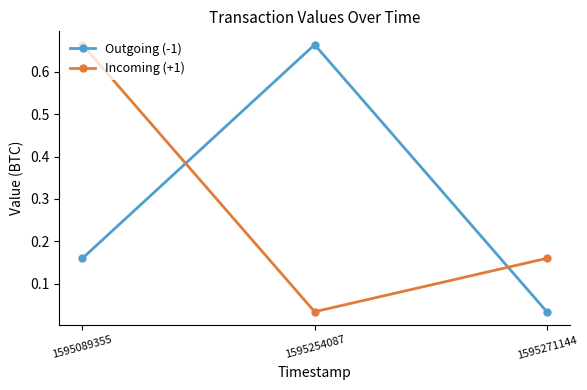

What is the difference between the Incoming (+1) values at 1595254087 and 1595271144?

0.1